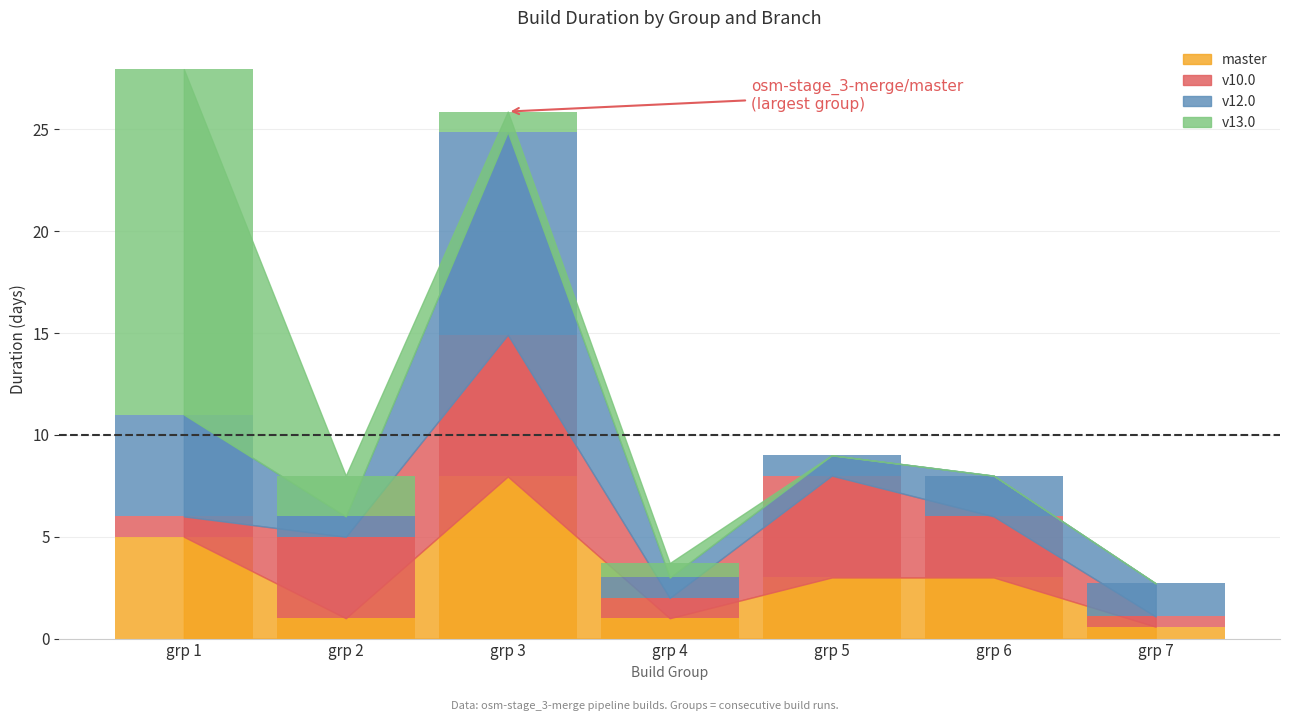

What is the value of the v13.0 bar at the 1st from the left?

17.0